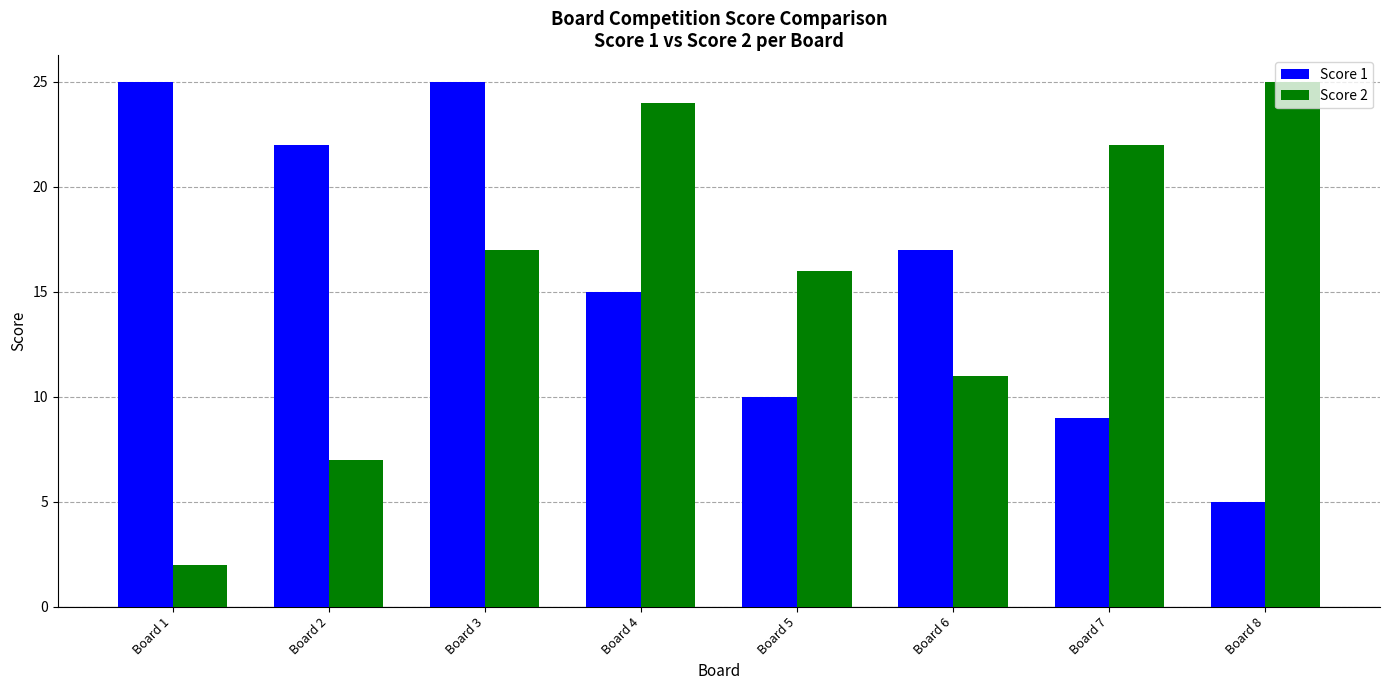

True or false: Score 1 has a value of 25 at Board 3.

True